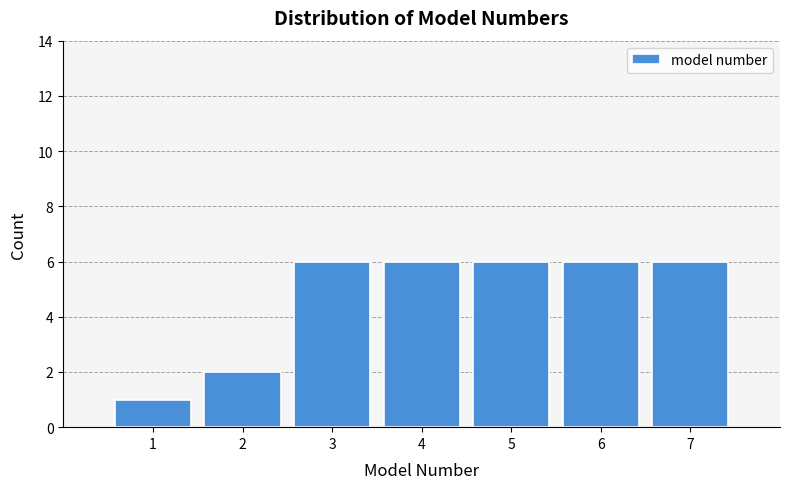

Reading left to right, transcribe this chart: for each bar, give the range it covers on the x-axis and its height. The values are not printed on the chart, so give them approximately, as read against the axis.

0.5 to 1.5: 1
1.5 to 2.5: 2
2.5 to 3.5: 6
3.5 to 4.5: 6
4.5 to 5.5: 6
5.5 to 6.5: 6
6.5 to 7.5: 6